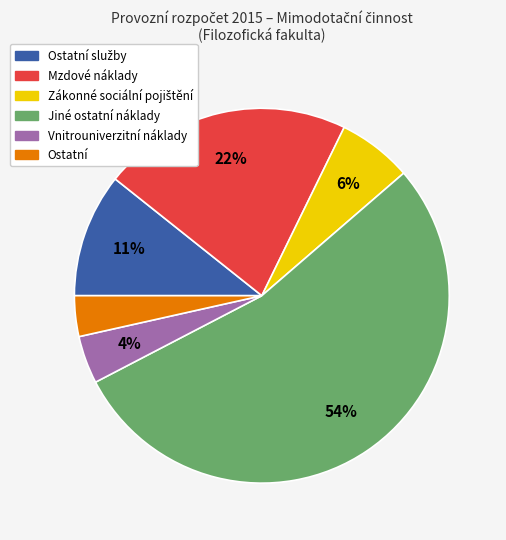

How many segments does this pie chart have?

6